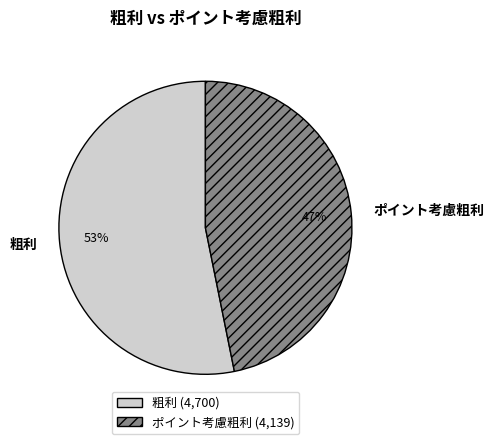

How many segments does this pie chart have?

2